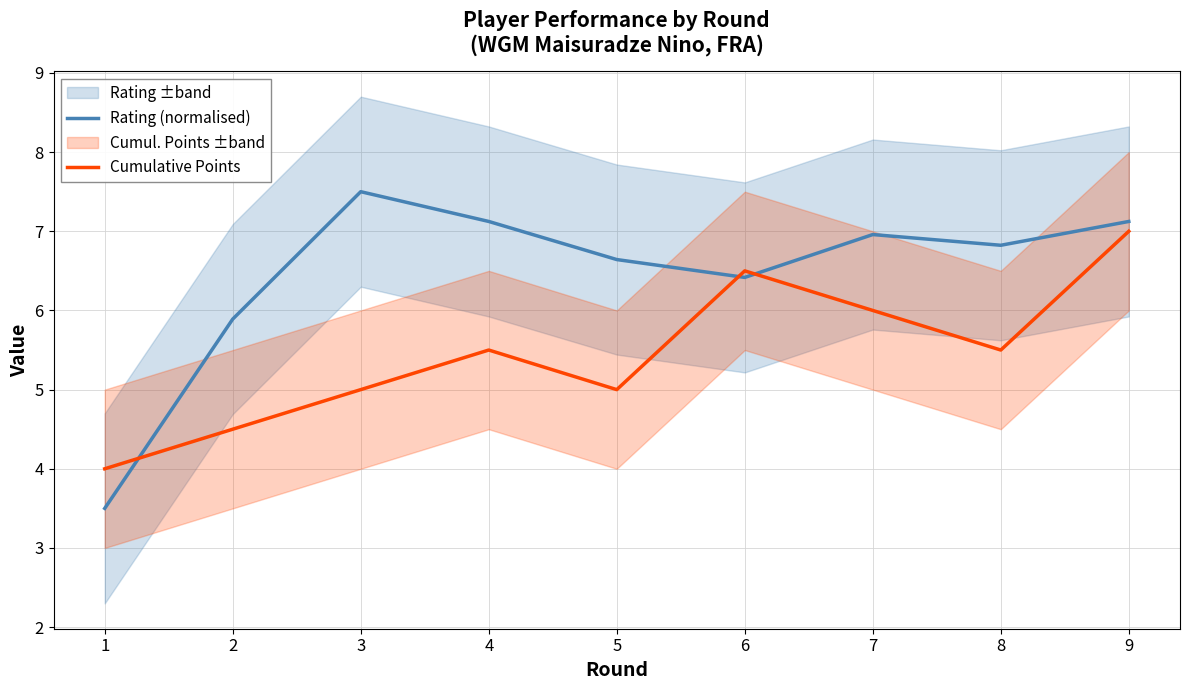

What is the total value across all series at 5?

11.6